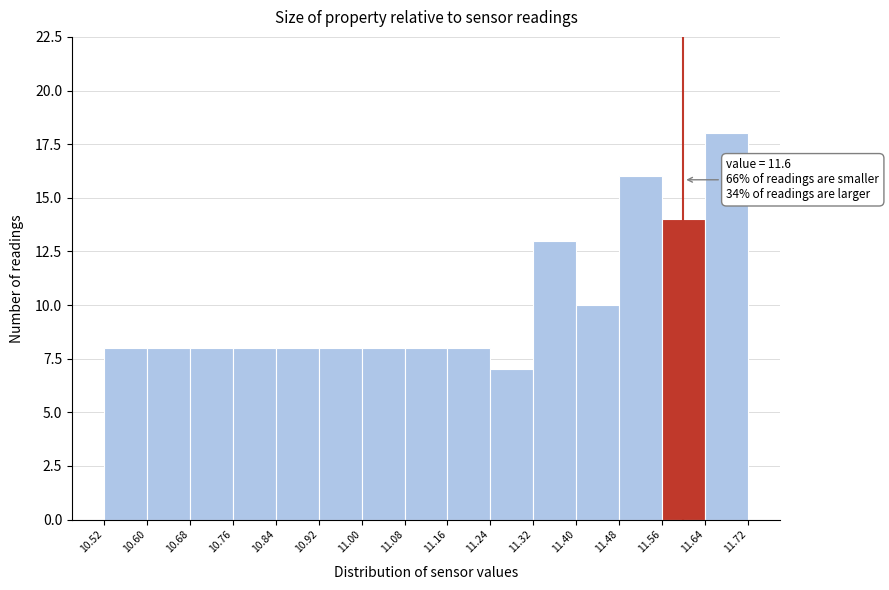

Which range on the x-axis has the tallest bar?

11.64 to 11.72